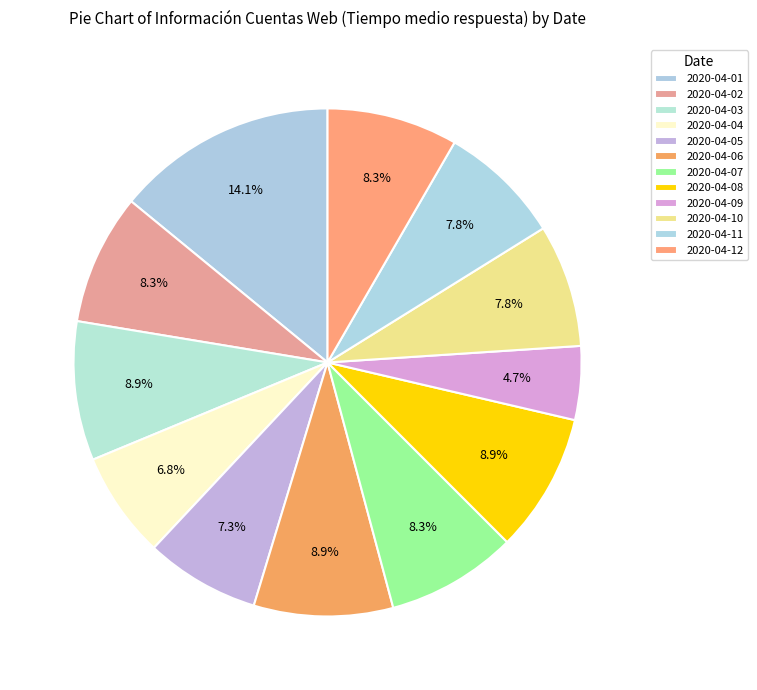

How many segments does this pie chart have?

12